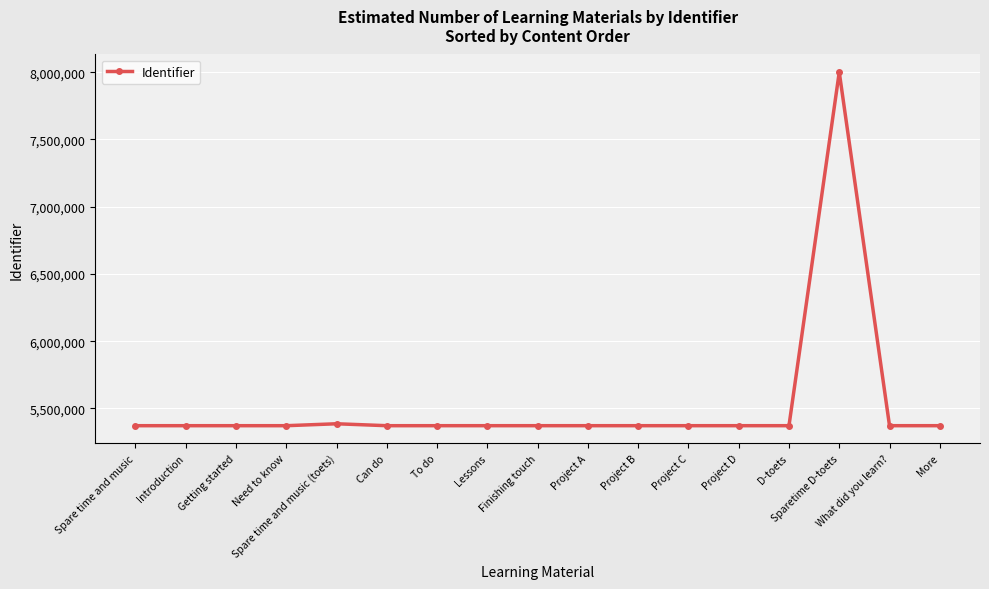

Which label corresponds to the largest value in the chart?

Sparetime D-toets